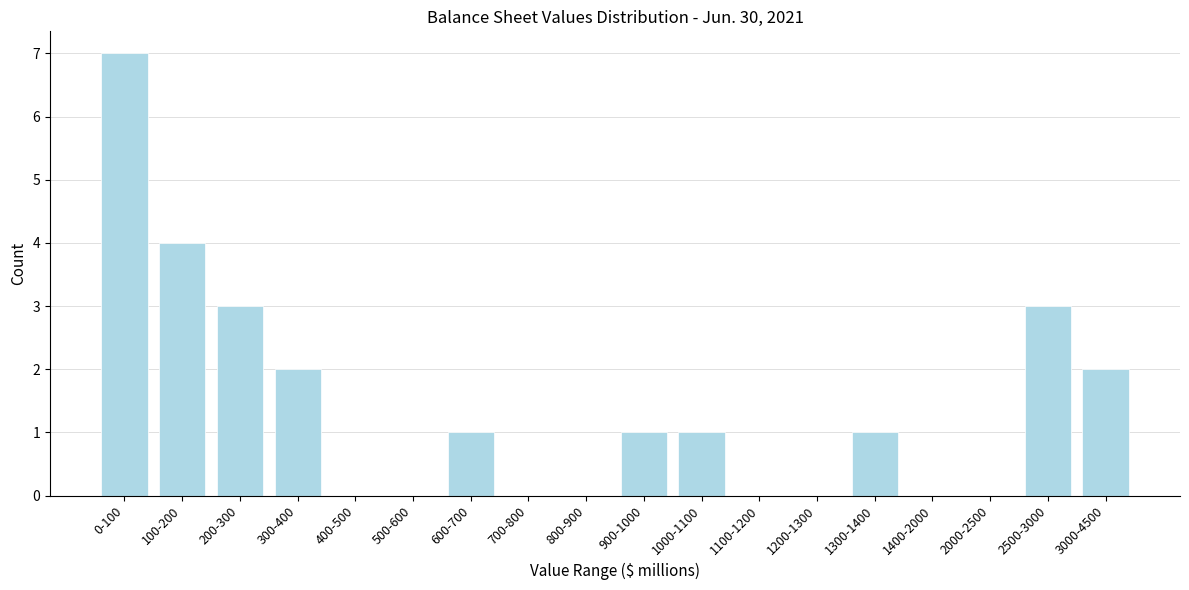

Reading left to right, extract all data points from this chart.

0-100=7	100-200=4	200-300=3	300-400=2	400-500=0	500-600=0	600-700=1	700-800=0	800-900=0	900-1000=1	1000-1100=1	1100-1200=0	1200-1300=0	1300-1400=1	1400-2000=0	2000-2500=0	2500-3000=3	3000-4500=2